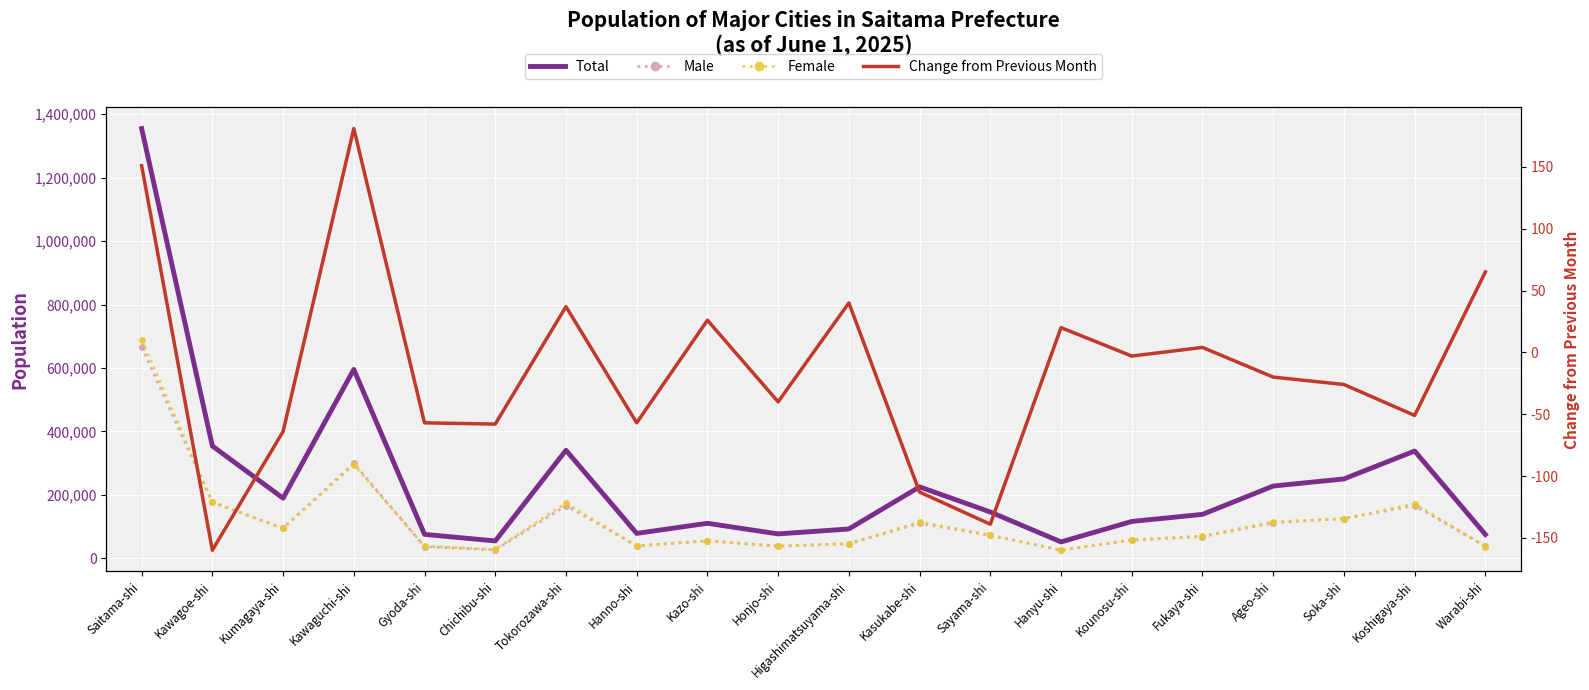

What are all the series names shown in the legend?

Total, Male, Female, Change from Previous Month